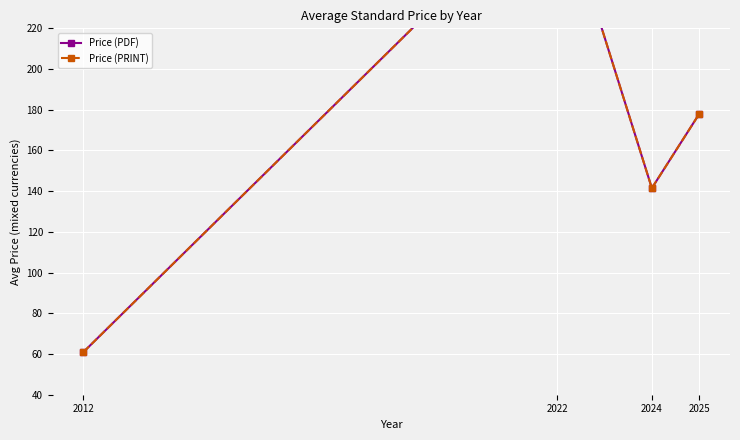

What is the total value across all series at 2024?

283.0